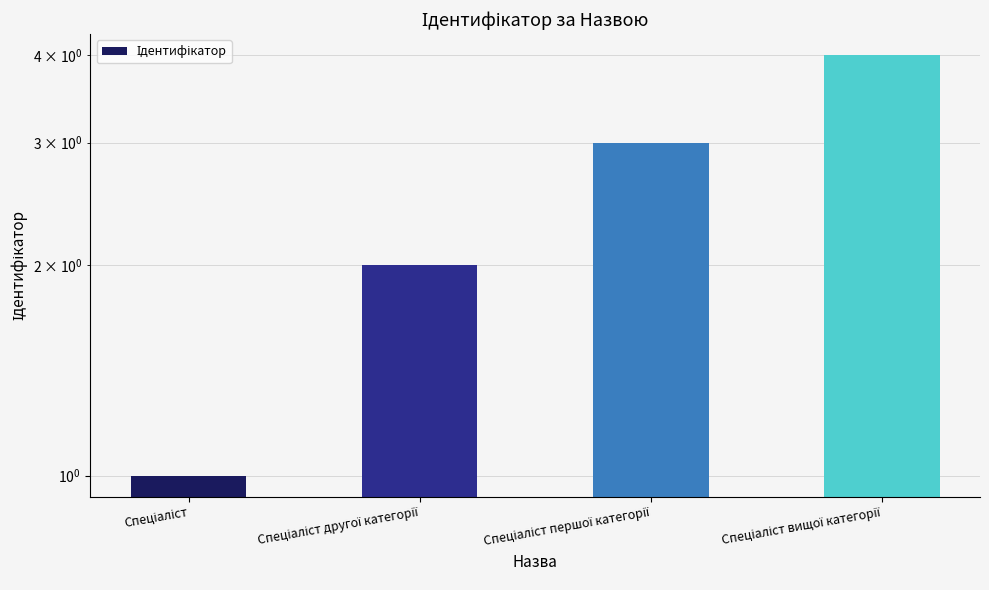

What position from the left is Спеціаліст другої категорії?

2